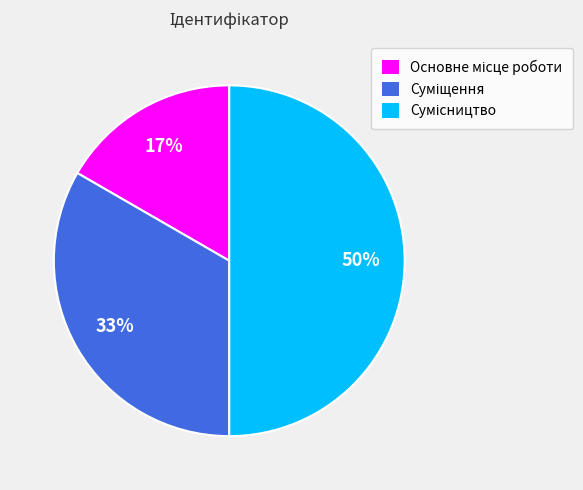

To the nearest percent, what is the difference between the largest and smallest slice percentages?

33%